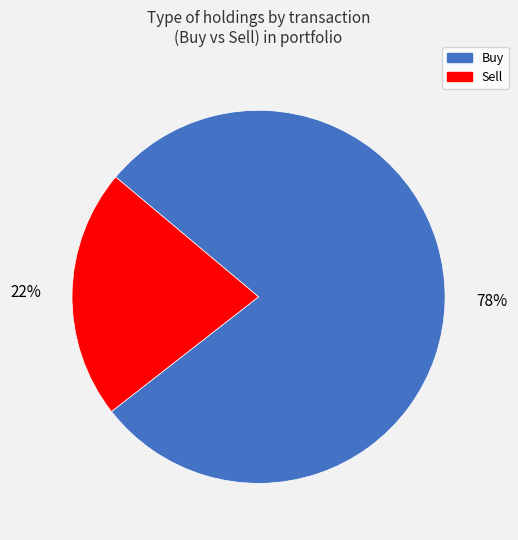

Which category has the biggest portion of the pie?

Buy